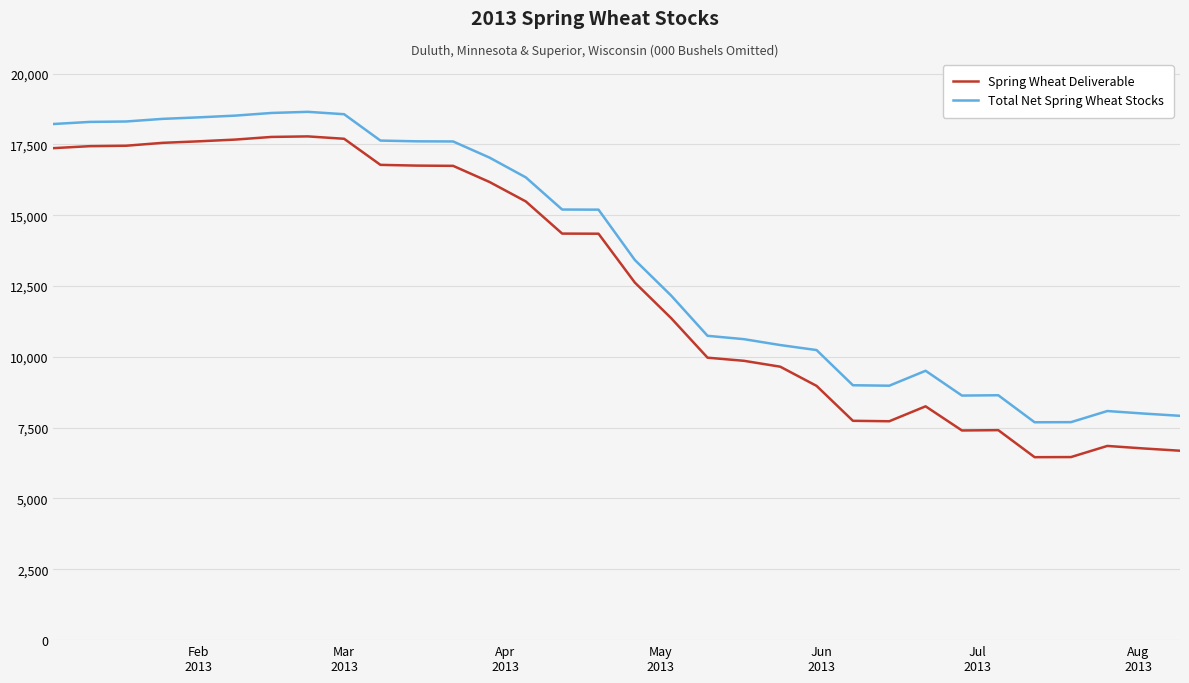

What is the difference between the maximum and minimum values in the Spring Wheat Deliverable series?

11323